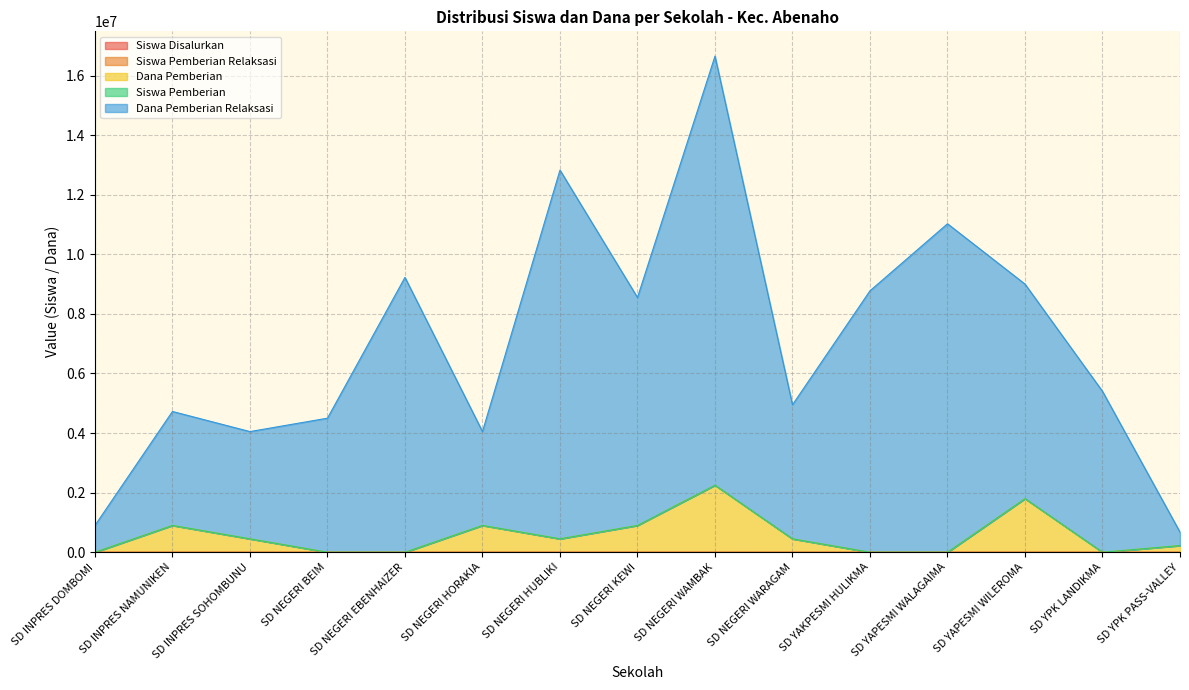

How many interior local peaks does the Siswa Pemberian series have?

4